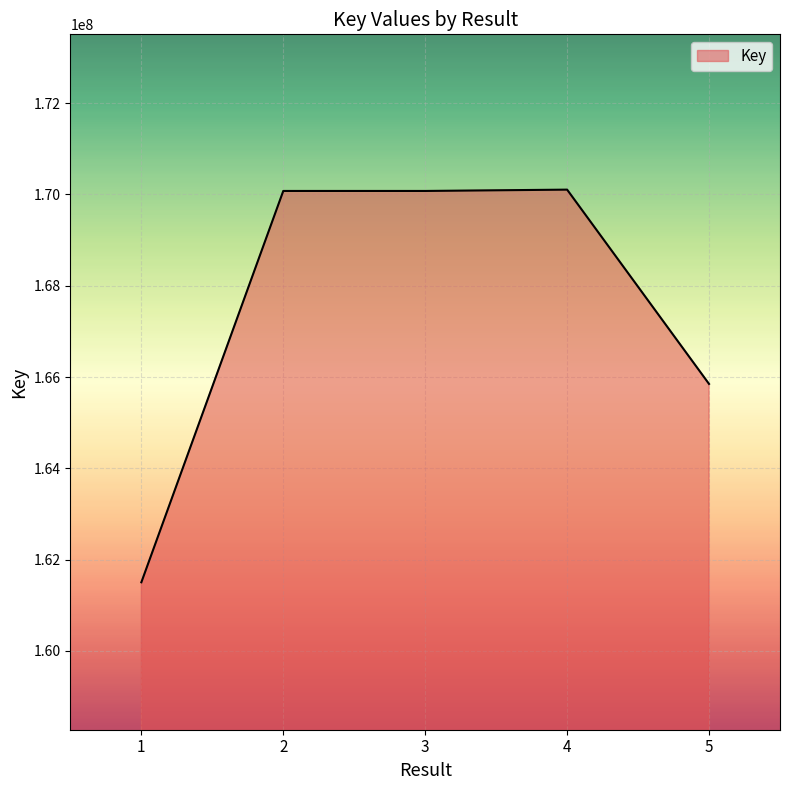

True or false: the data shows 271489405 at 3.

False